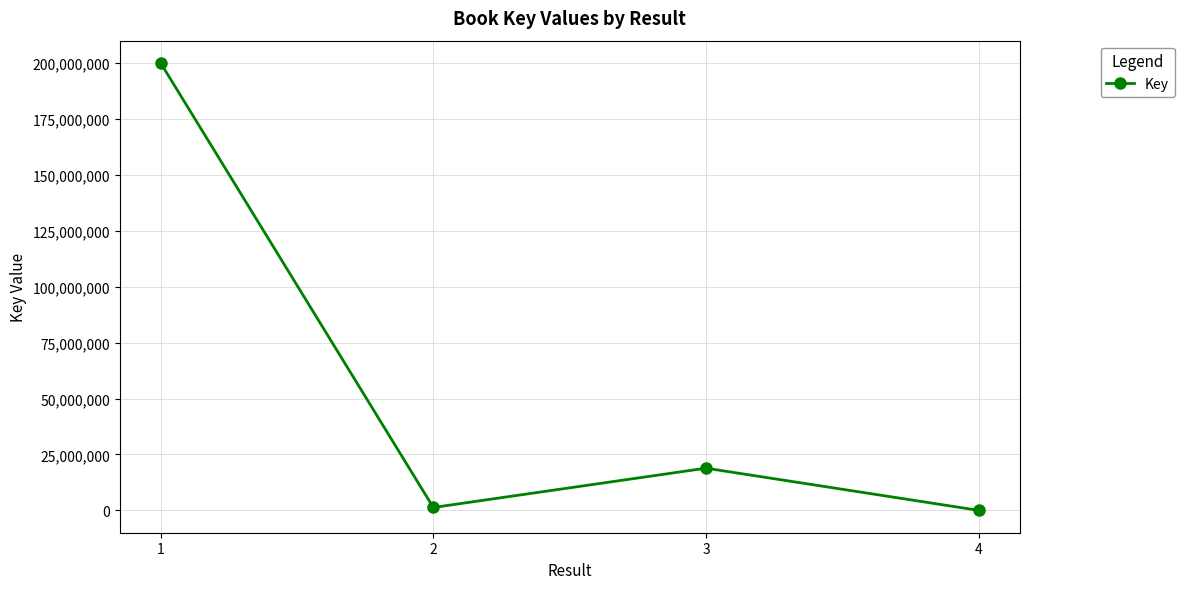

What is the greatest value displayed?

199990536